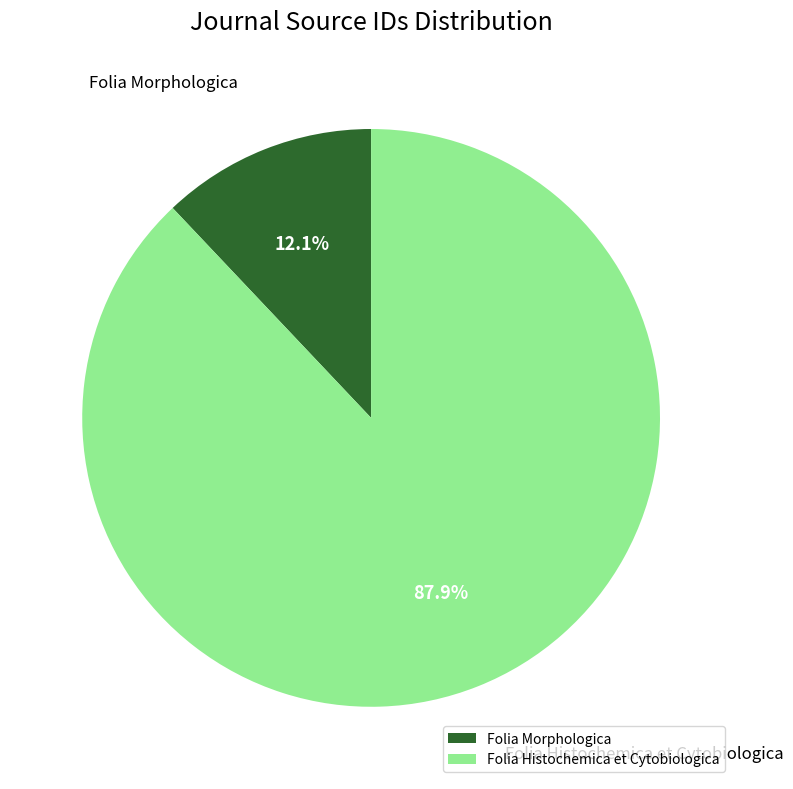

Which has a higher value, Folia Morphologica or Folia Histochemica et Cytobiologica?

Folia Histochemica et Cytobiologica